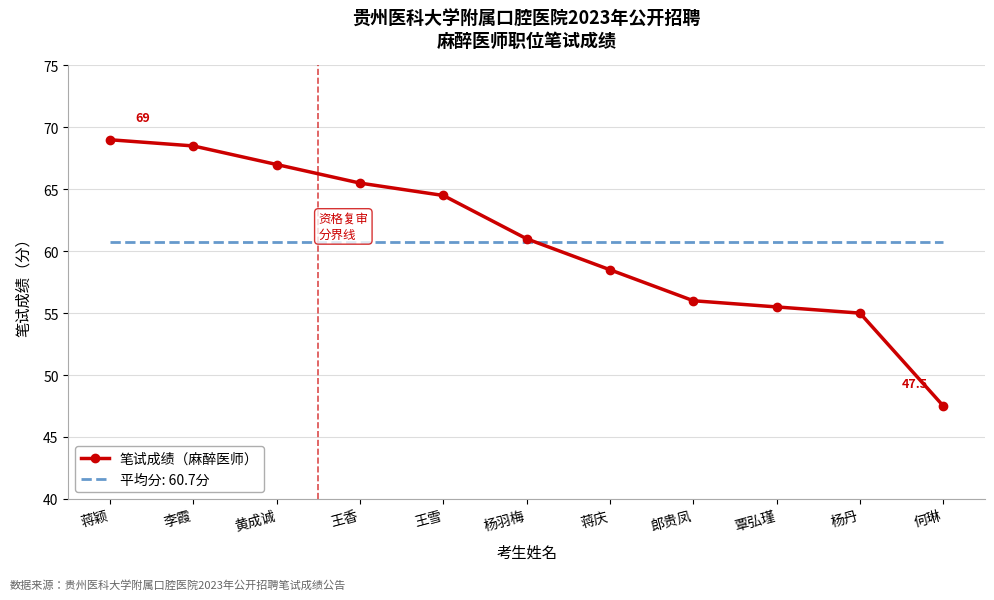

Rank the series by their maximum value, from lowest to highest.

平均分: 60.7分, 笔试成绩（麻醉医师）